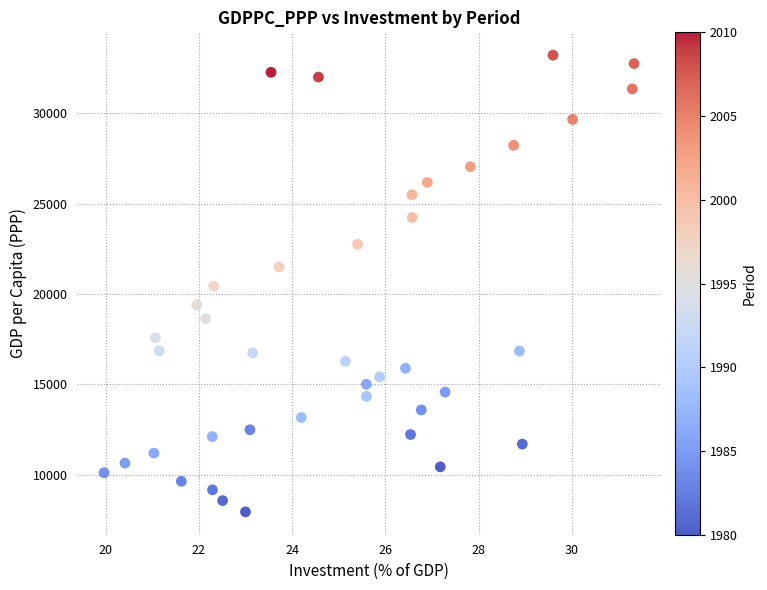

What is the range of X values (max minus min)?

11.4